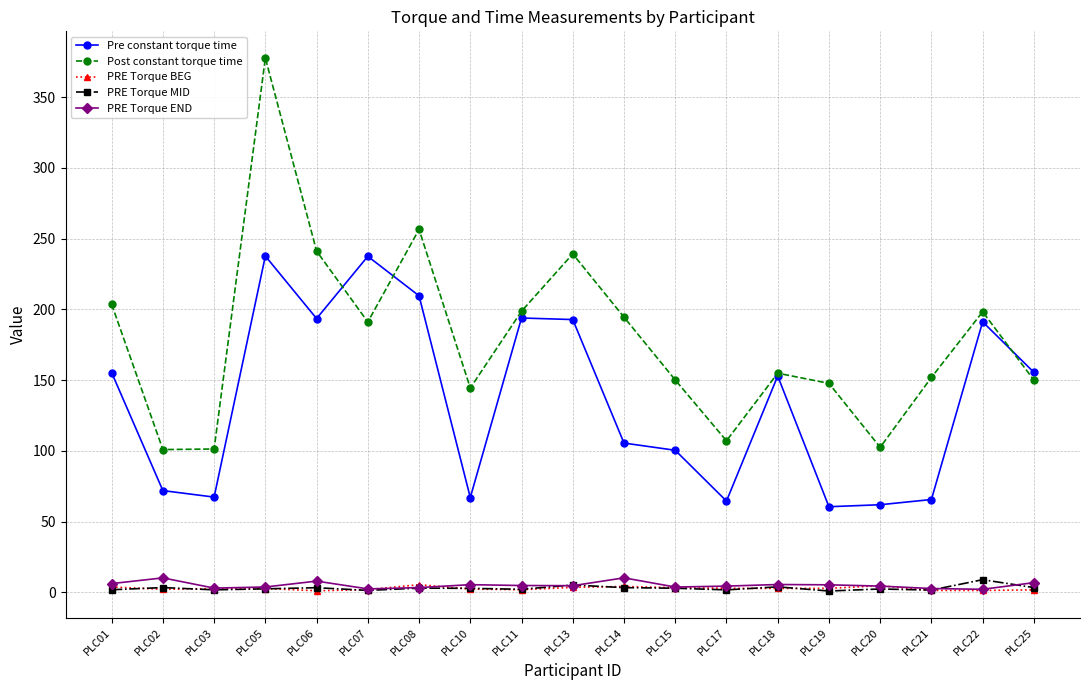

At which category is the sum across all series the highest?

PLC05